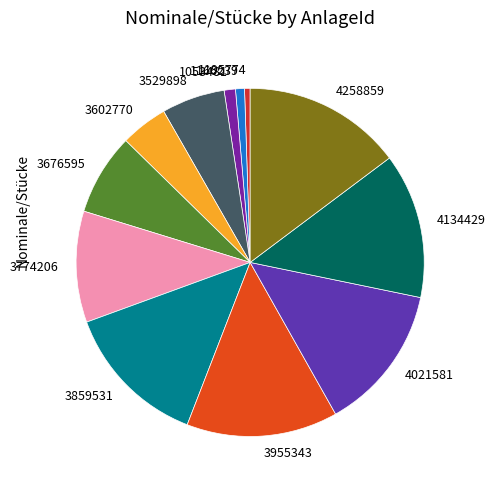

Which category has the biggest portion of the pie?

4258859